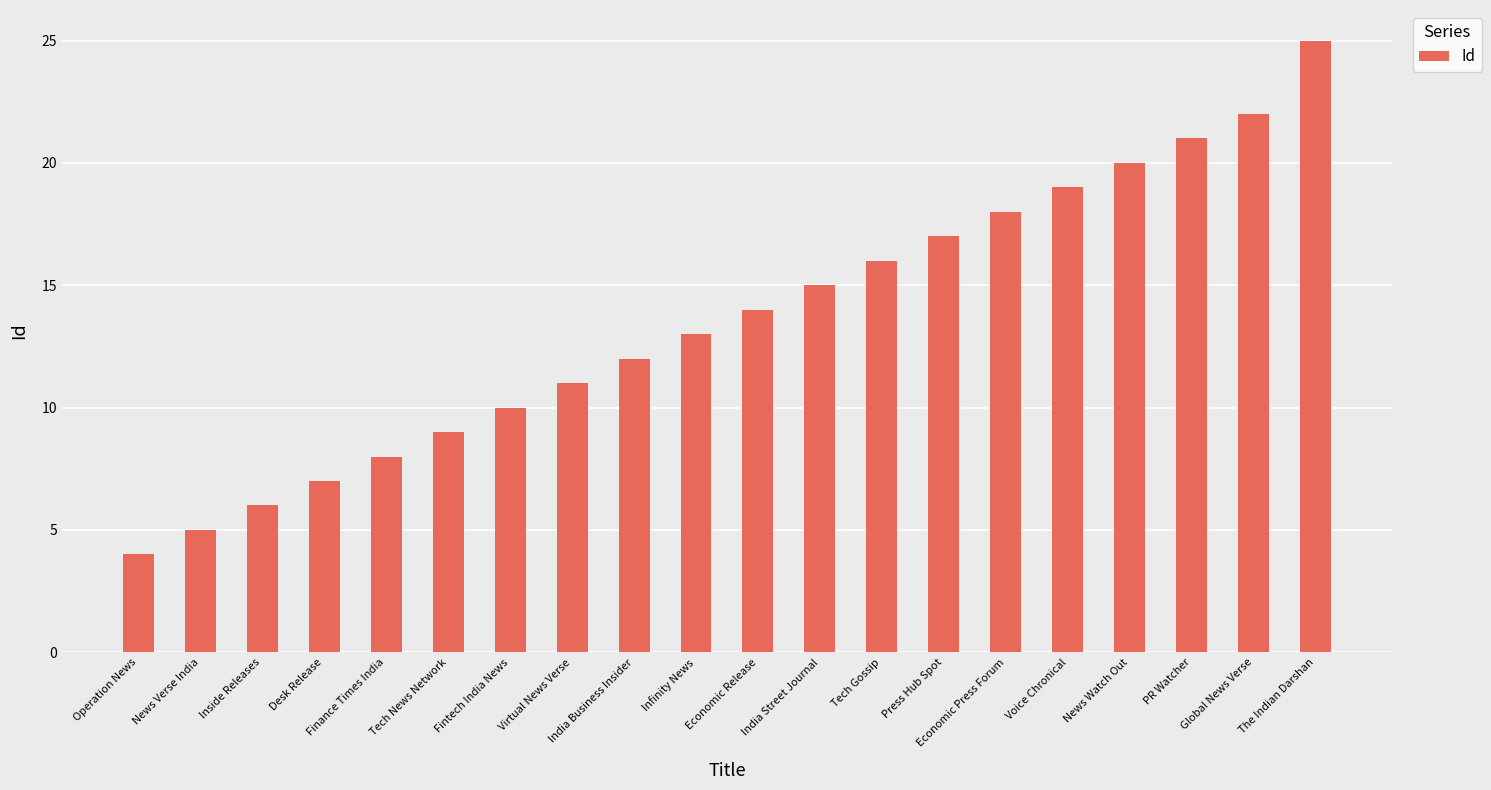

What is the difference between the second highest and minimum values?

18